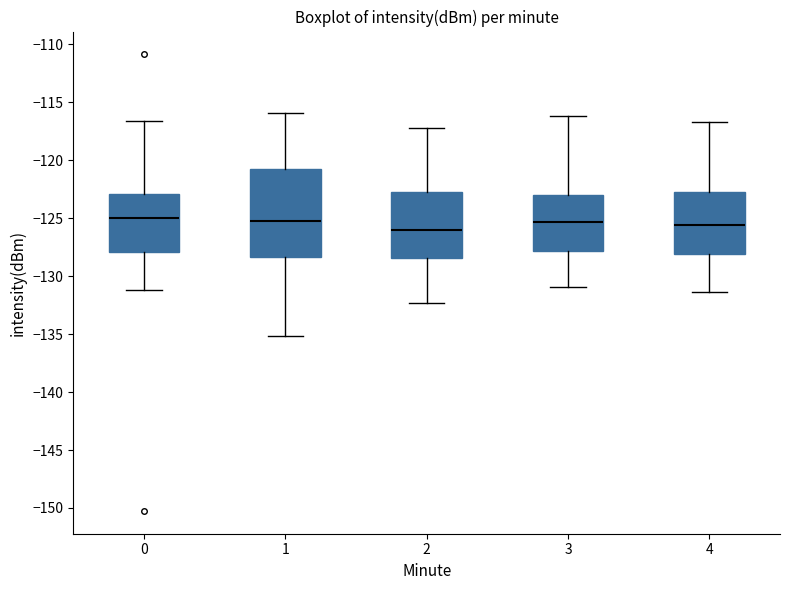

Which box is the tallest, from its lower edge to its upper edge?

1